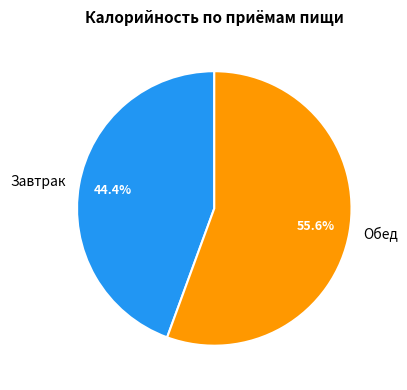

What percentage is the Обед slice, to the nearest percent?

56%